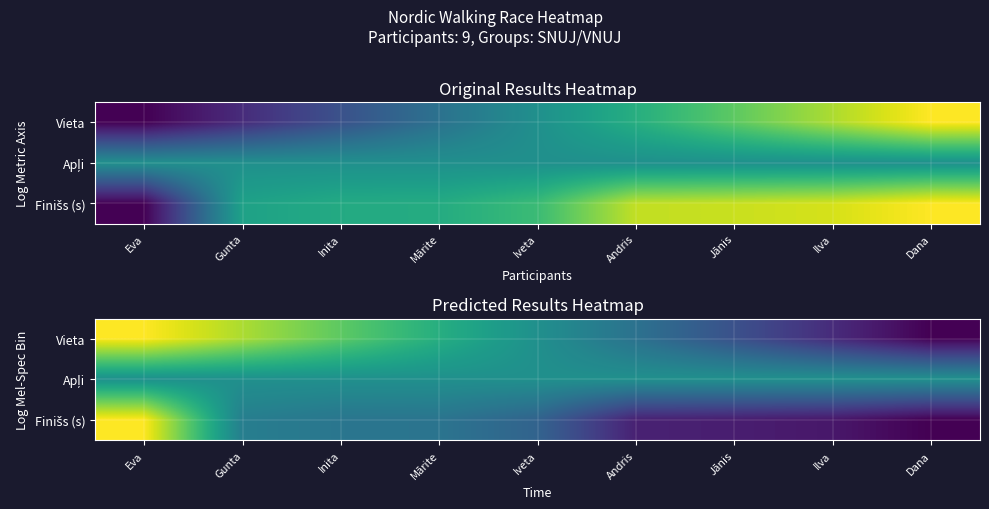

How many values in Finišs (s) are above zero?

8